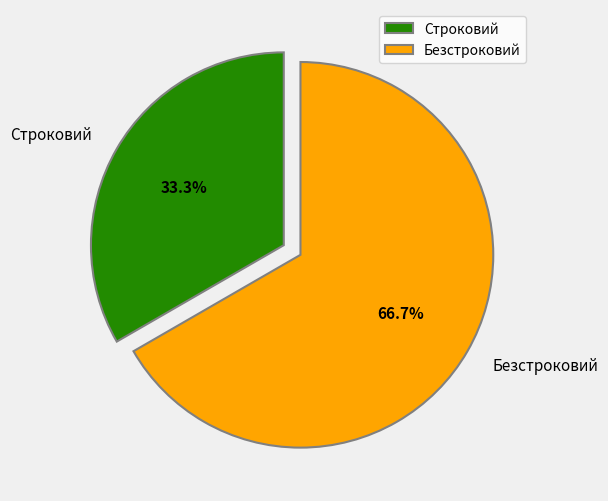

What portion of the pie excludes Безстроковий?

33.3%